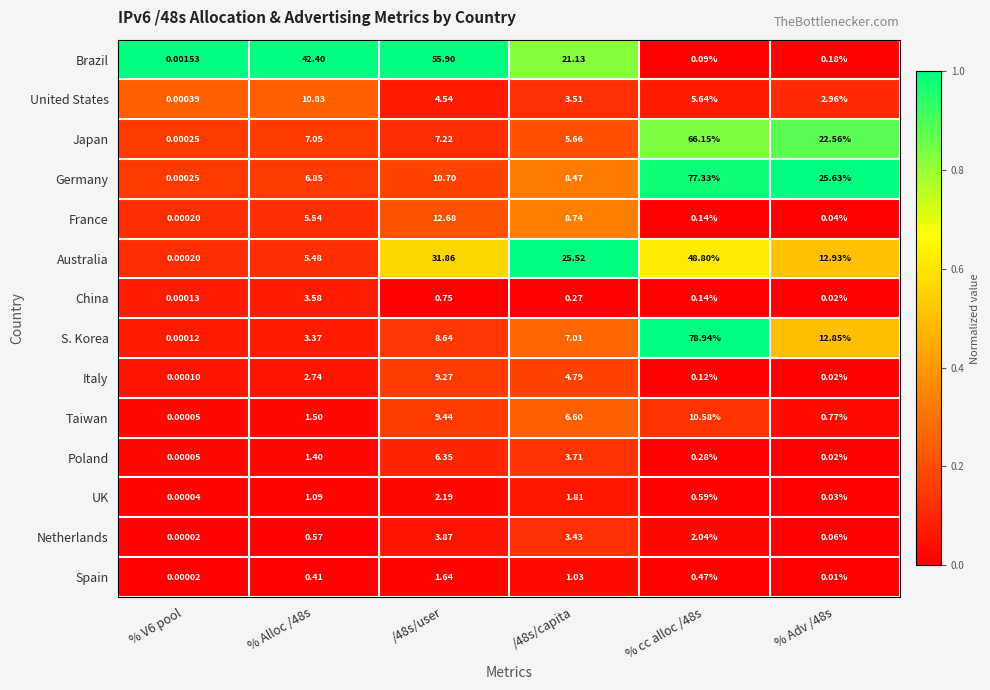

List the series in order of their peak value, lowest first.

Spain, UK, China, Netherlands, Poland, Italy, Taiwan, United States, France, Australia, Brazil, Japan, Germany, S. Korea